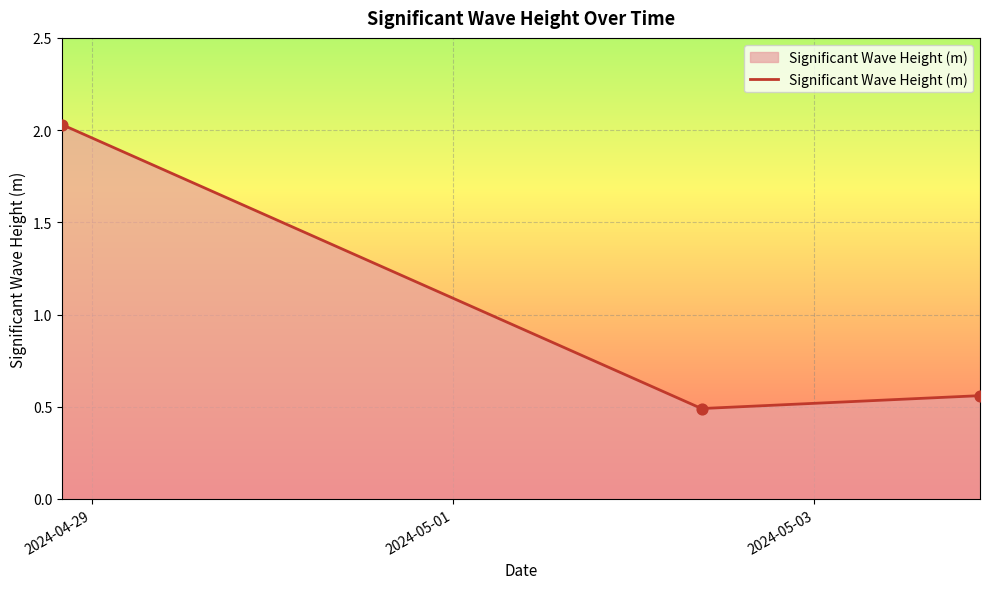

What is the minimum value shown in the chart?

0.5